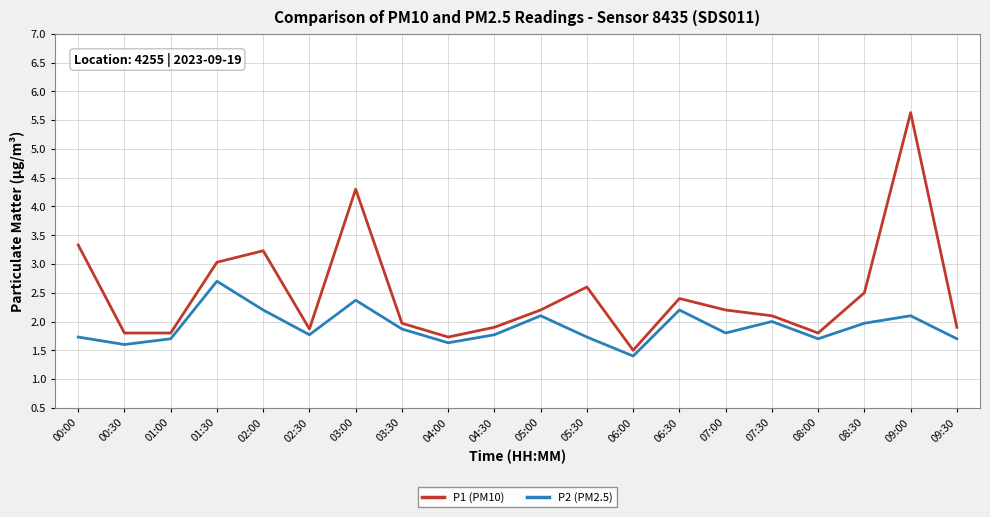

What is the difference between the second highest and minimum values in the P2 (PM2.5) series?

1.0